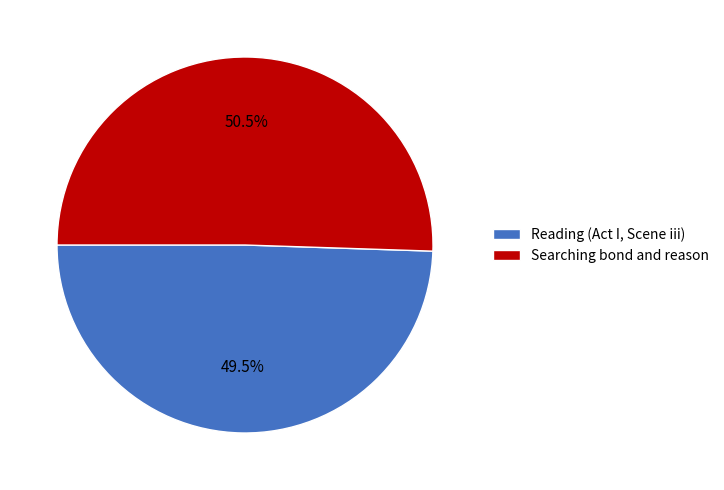

How many slices are in this pie chart?

2